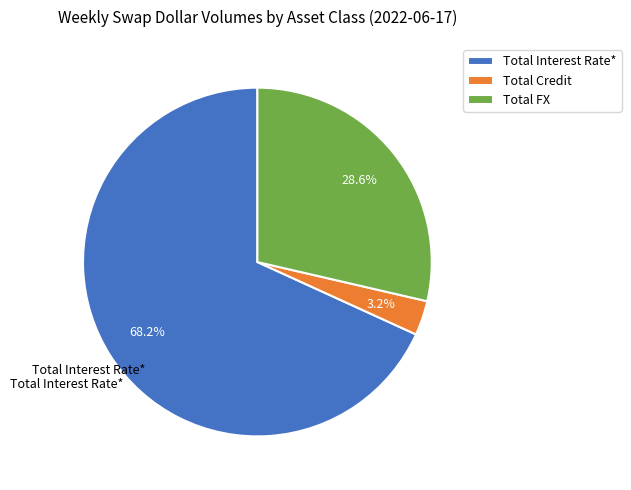

To the nearest percent, what is the combined percentage of Total FX and Total Interest Rate*?

97%